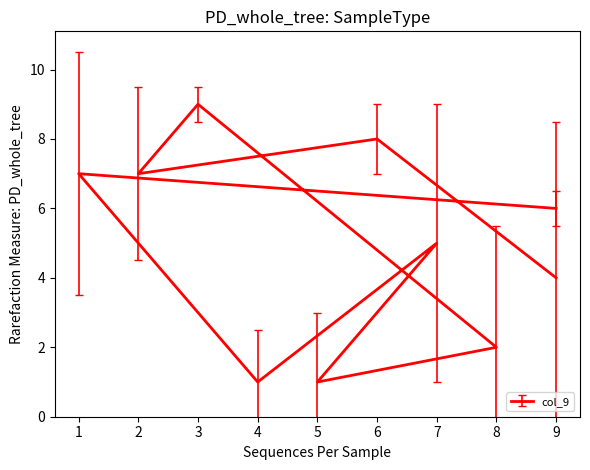

What is the difference between the maximum and minimum values in the col_3 series?

8